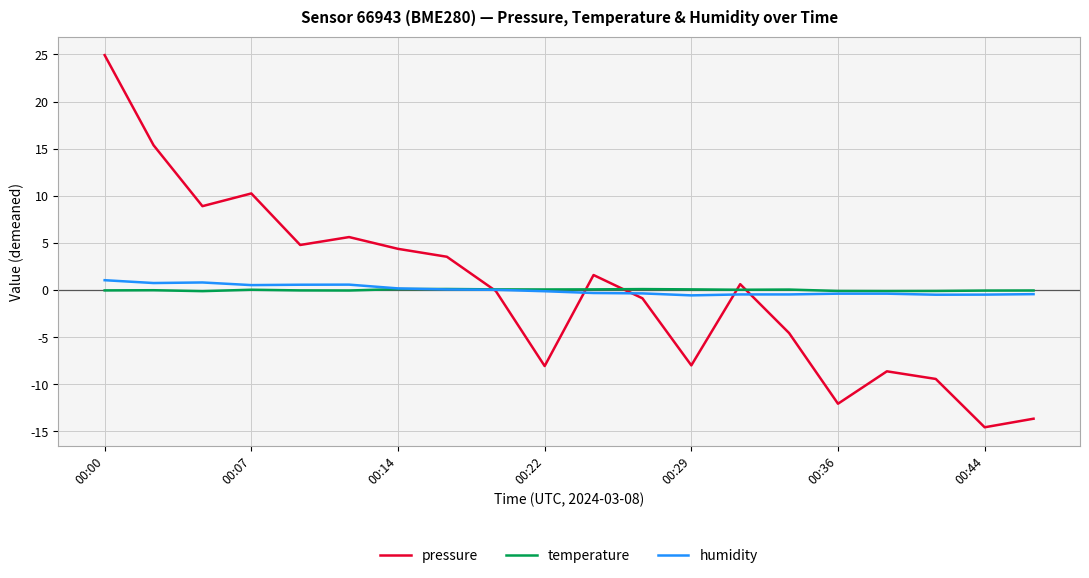

True or false: temperature and pressure cross at least once.

True